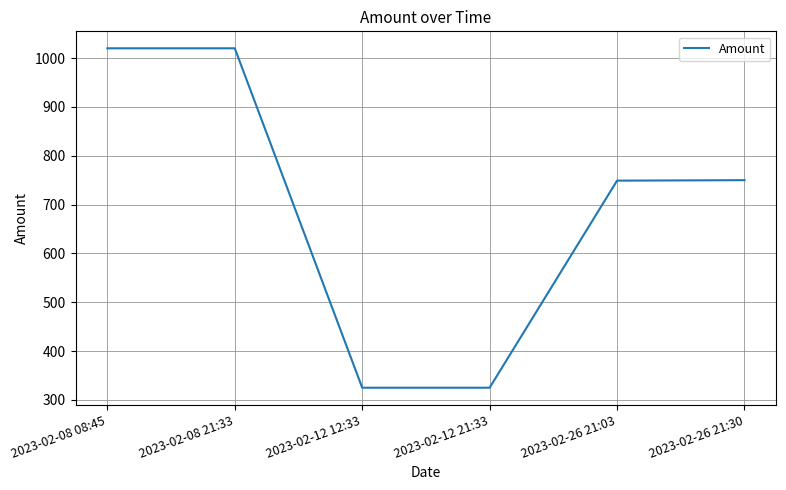

The chart shows a value of 616.7 at 2023-02-08 08:45. True or false?

False